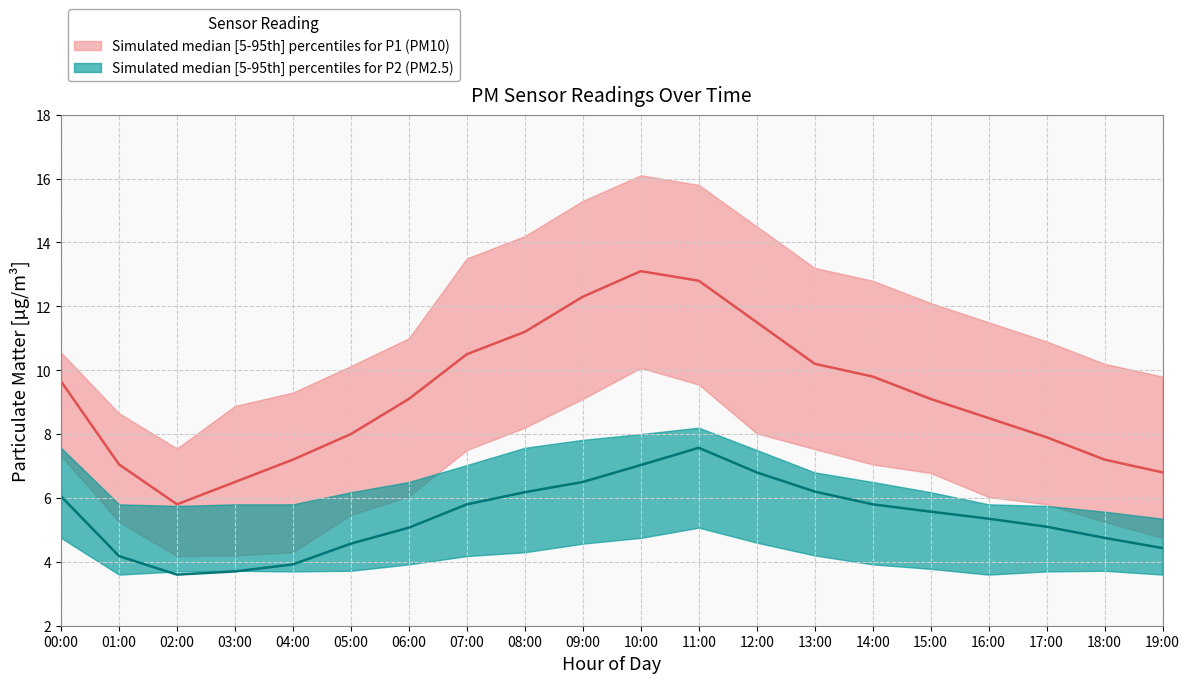

True or false: P2_p95 has more than 0 points higher than both neighbors.

True